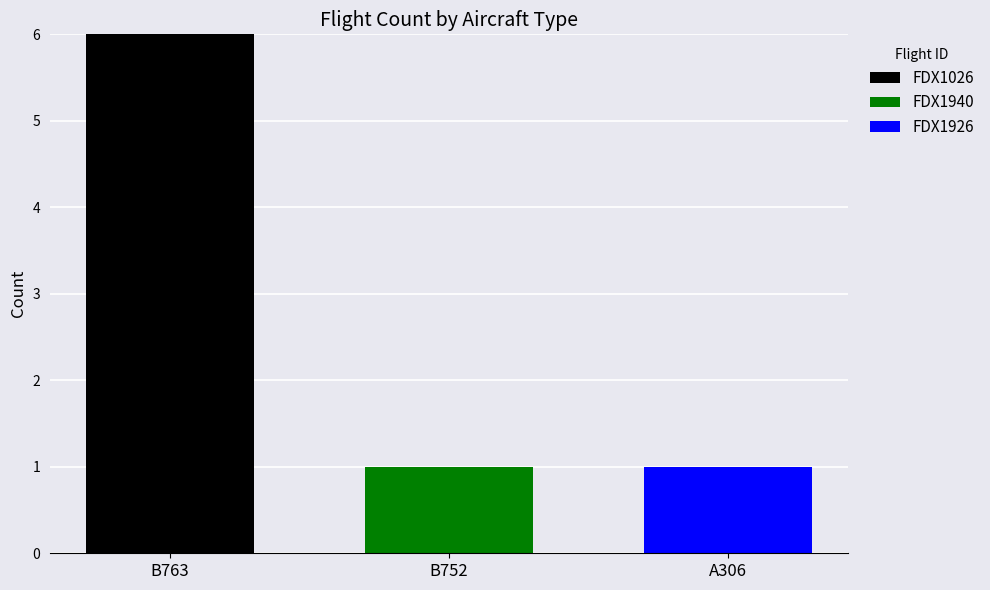

How many data points does each series have?

3